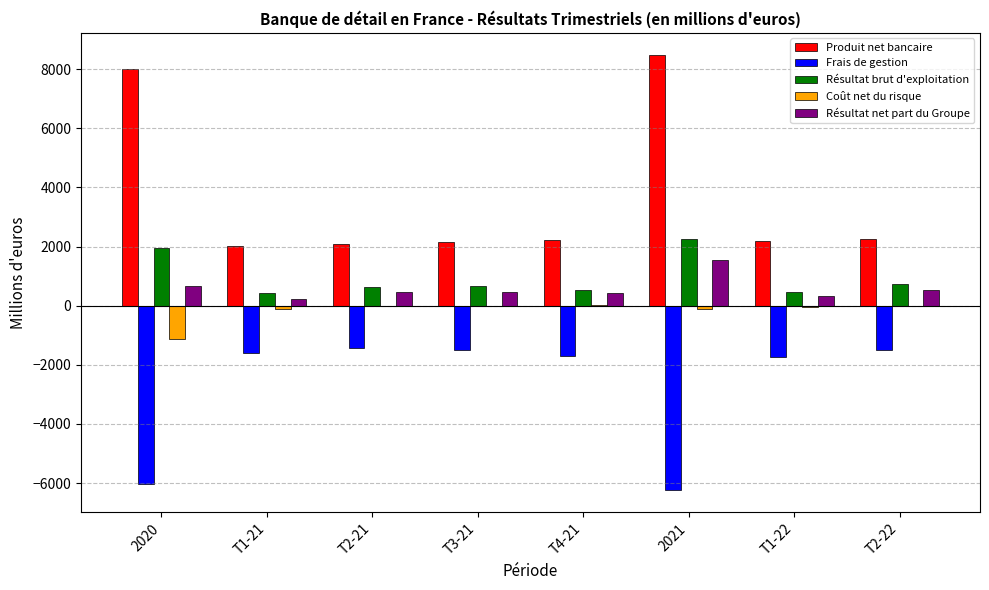

At which category is the sum across all series the highest?

2021